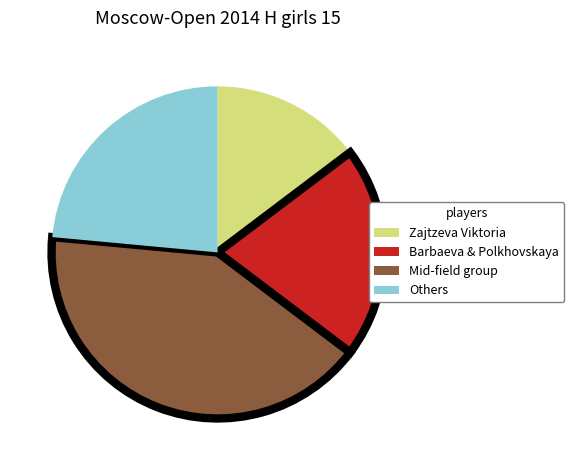

Does any single category account for the majority?

No